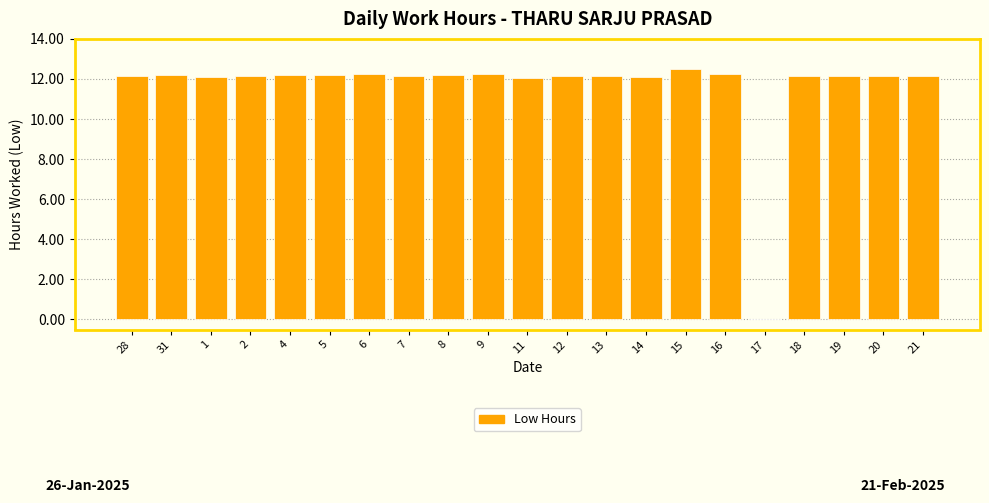

What is the approximate value at 2?

12.2